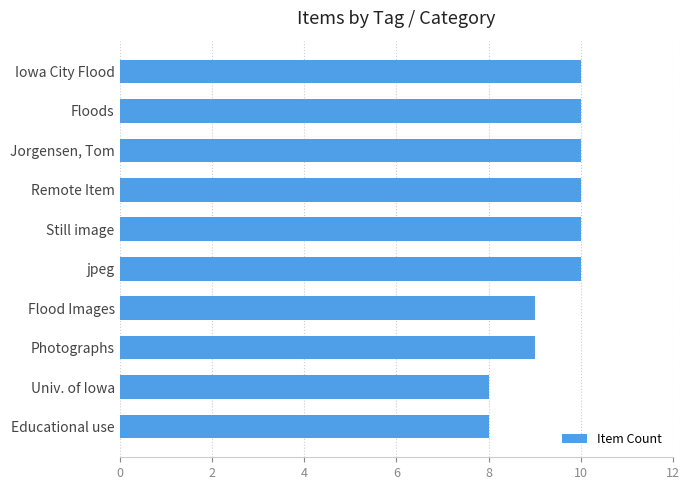

How many distinct data groups are displayed?

1